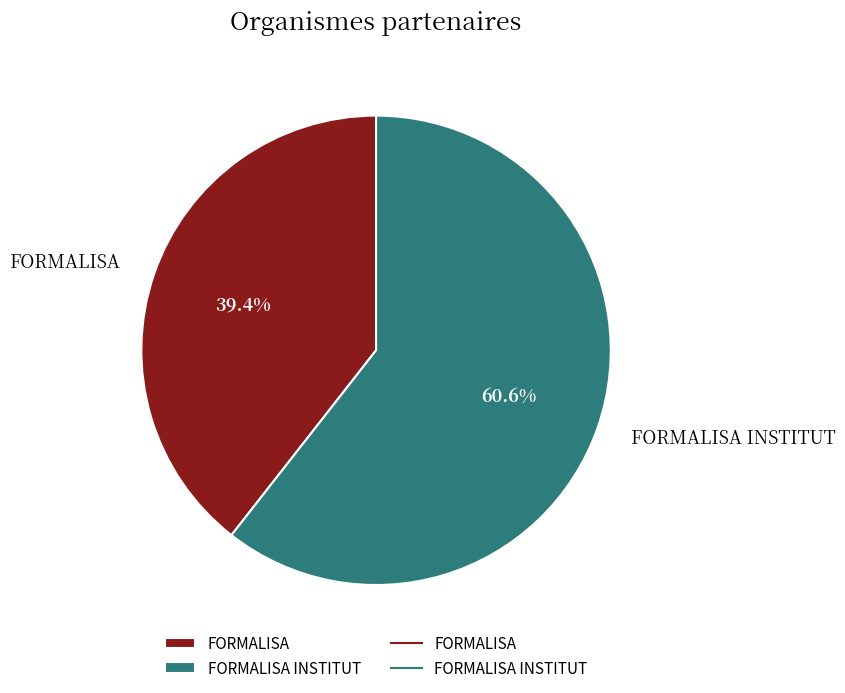

To the nearest percent, what portion does FORMALISA INSTITUT represent?

61%